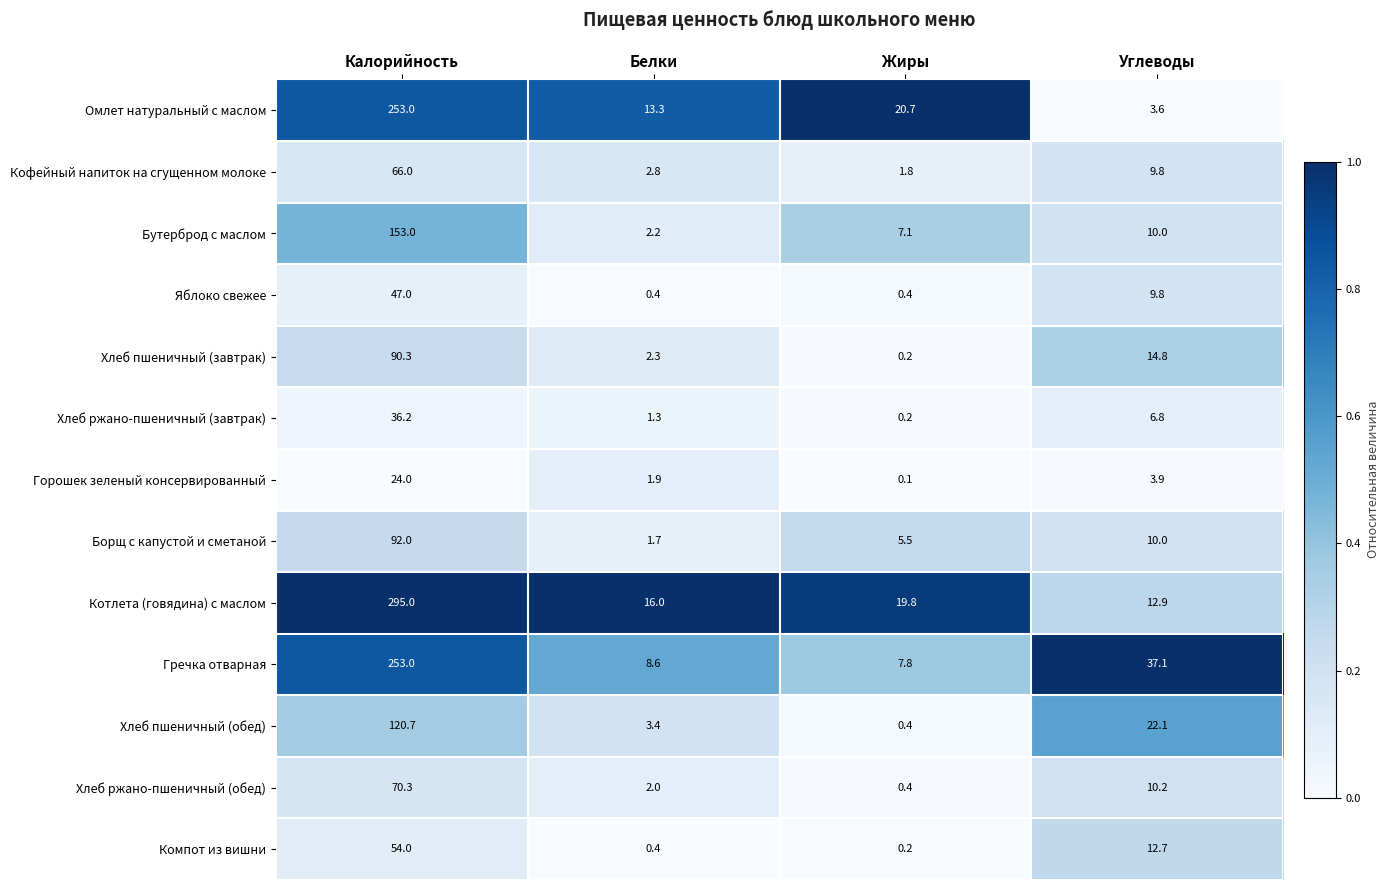

Where does the Яблоко свежее series first go above 9?

Калорийность